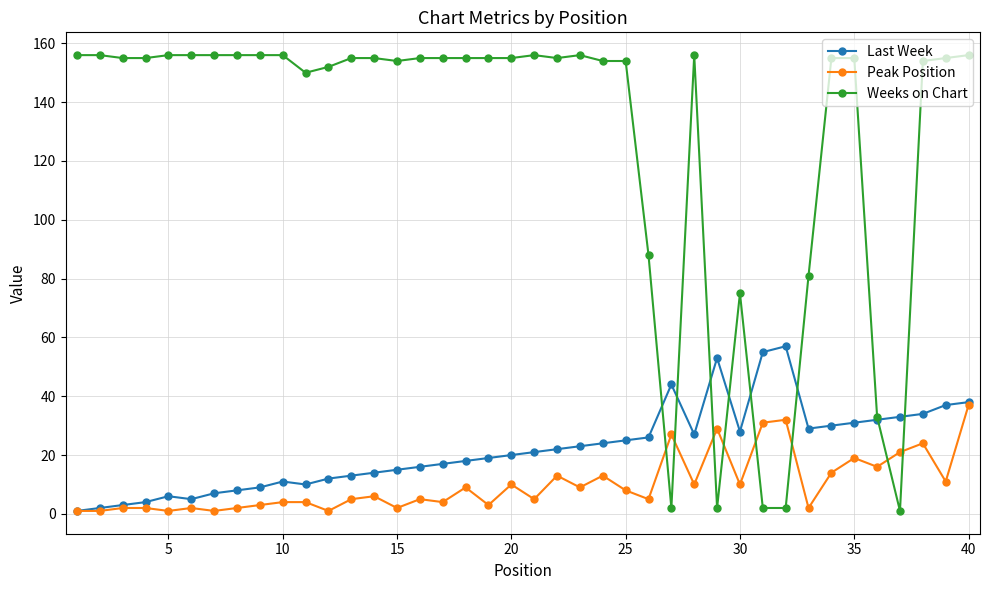

Does the chart have visible grid lines?

Yes